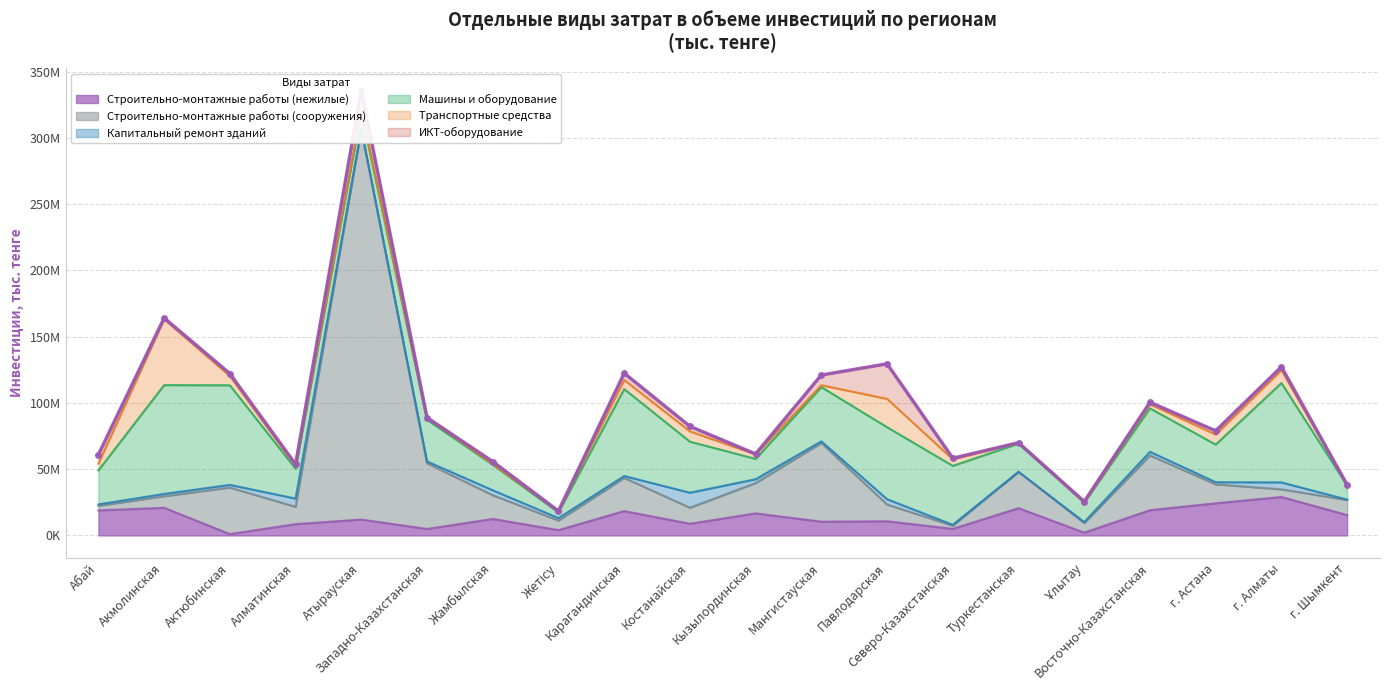

What is the spread (max minus min) of values at Мангистауская?

58132230